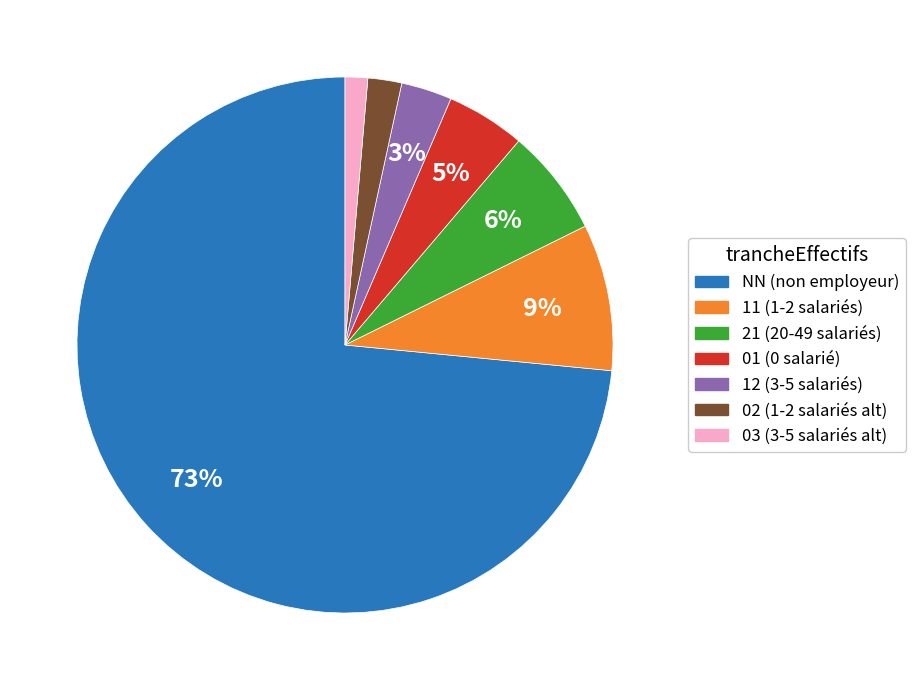

How many segments does this pie chart have?

7